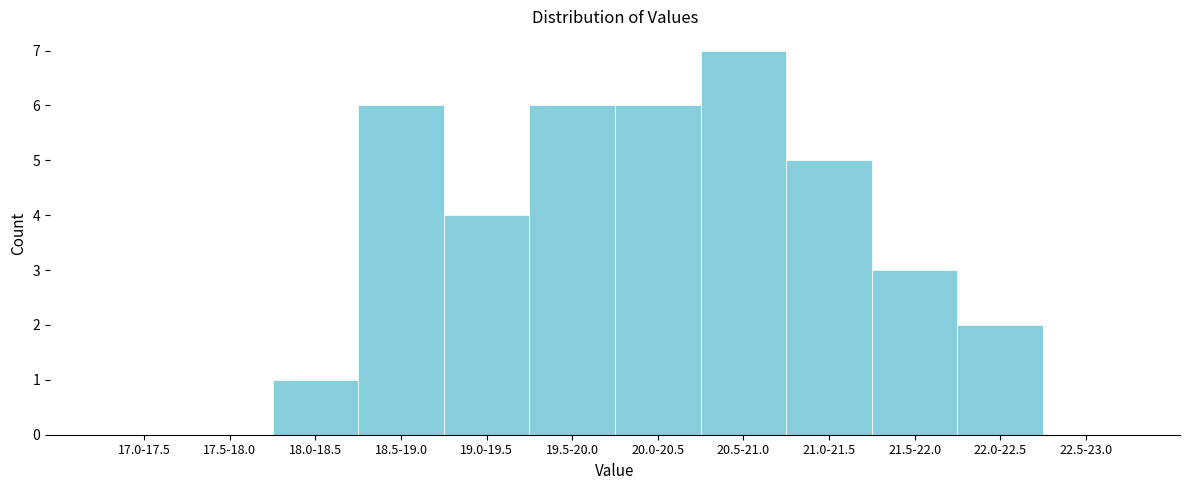

Reading right to left, extract all data points from this chart.

22.5-23.0=0	22.0-22.5=2	21.5-22.0=3	21.0-21.5=5	20.5-21.0=7	20.0-20.5=6	19.5-20.0=6	19.0-19.5=4	18.5-19.0=6	18.0-18.5=1	17.5-18.0=0	17.0-17.5=0